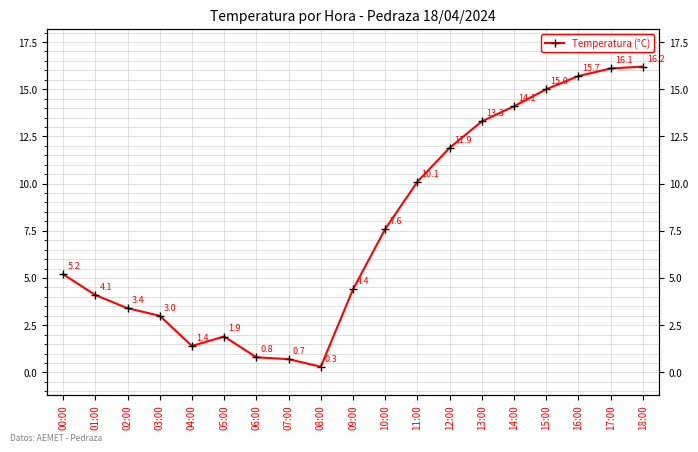

Does the chart display data point markers on the line(s)?

Yes